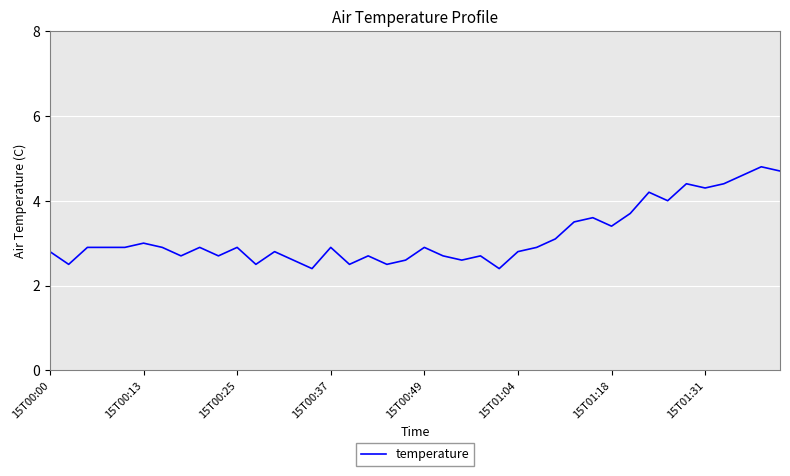

What is the smallest value displayed?

2.4